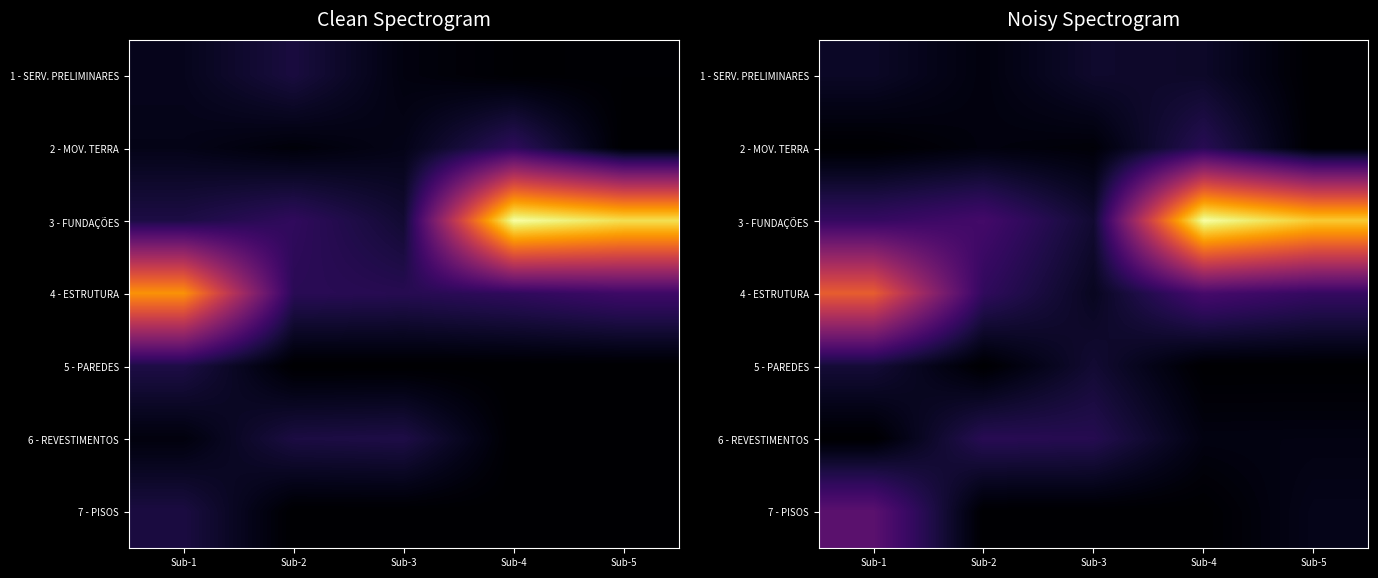

Read the 3 - FUNDAÇÕES value at Sub-3.

14415.0